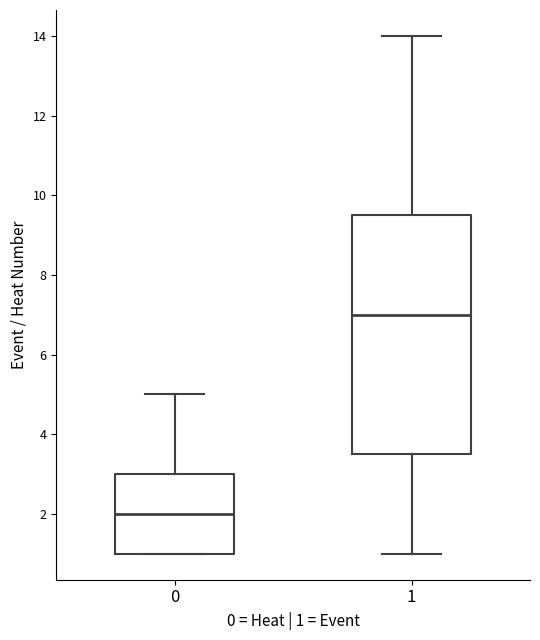

Reading left to right, transcribe this box plot: for each box, give where its median line is, the range the box spans, and where its two whiskers end, as read against the y-axis. The values are not printed on the chart, so give them approximately, as read against the axis.

0: median 2.0, box 1.0 to 3.0, whiskers 1.0 to 5.0
1: median 7.0, box 3.6 to 9.6, whiskers 1.0 to 14.0